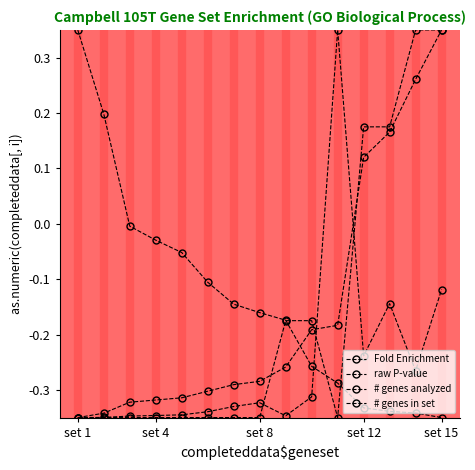

Which series ends up on top after the final intersection of Fold Enrichment and # genes in set?

# genes in set